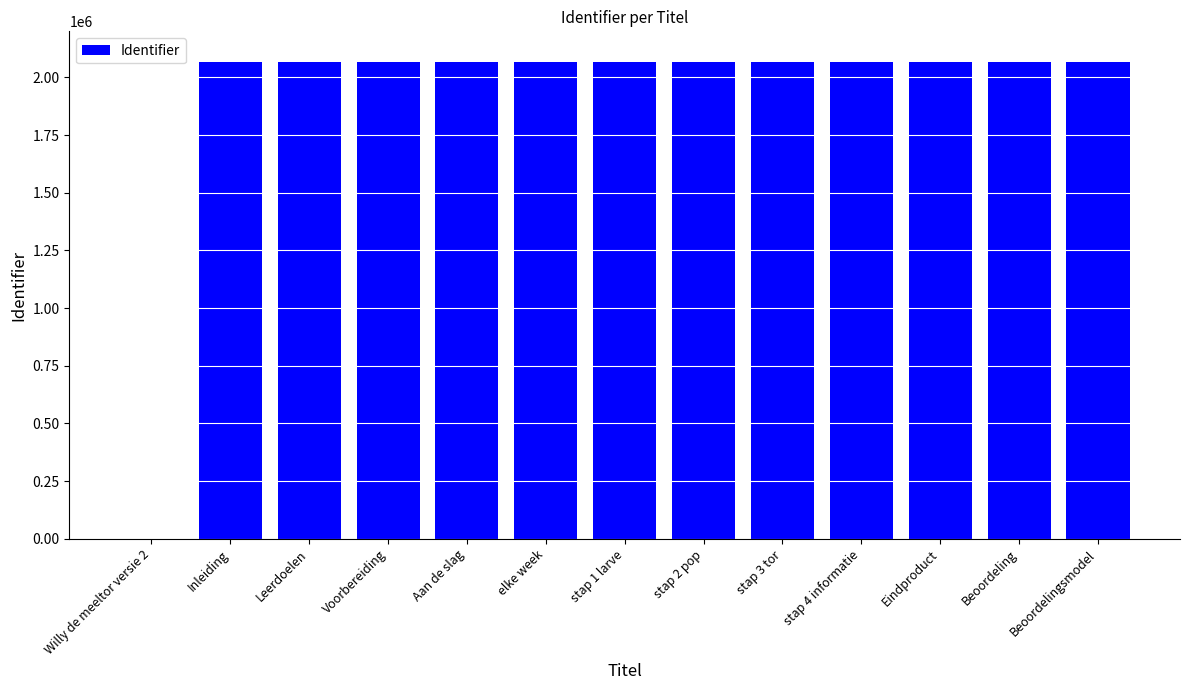

The chart shows a value of 1416826 at stap 4 informatie. True or false?

False